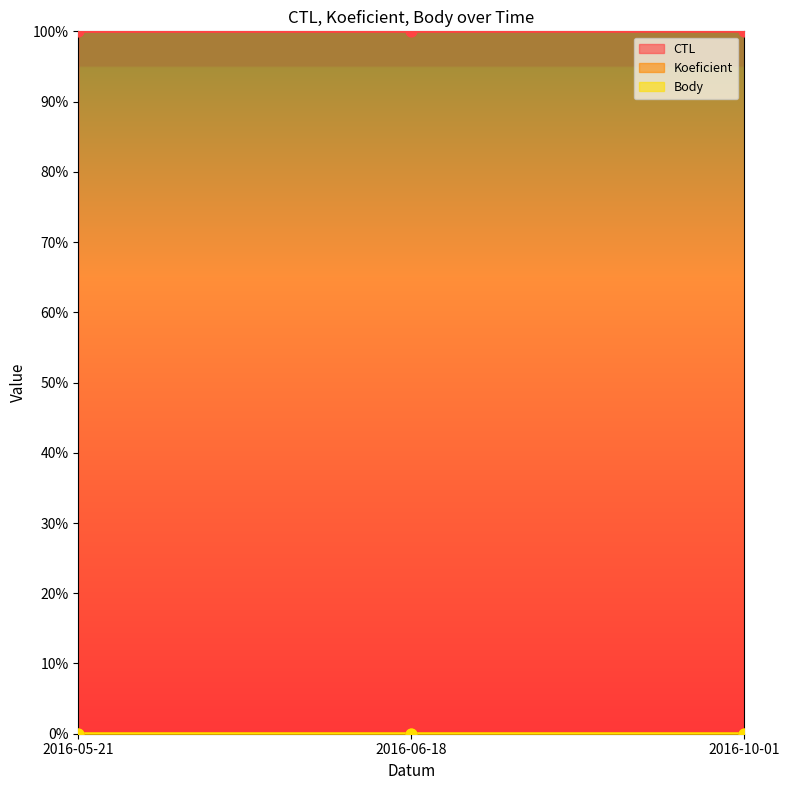

At which category is the sum across all series the highest?

2016-10-01